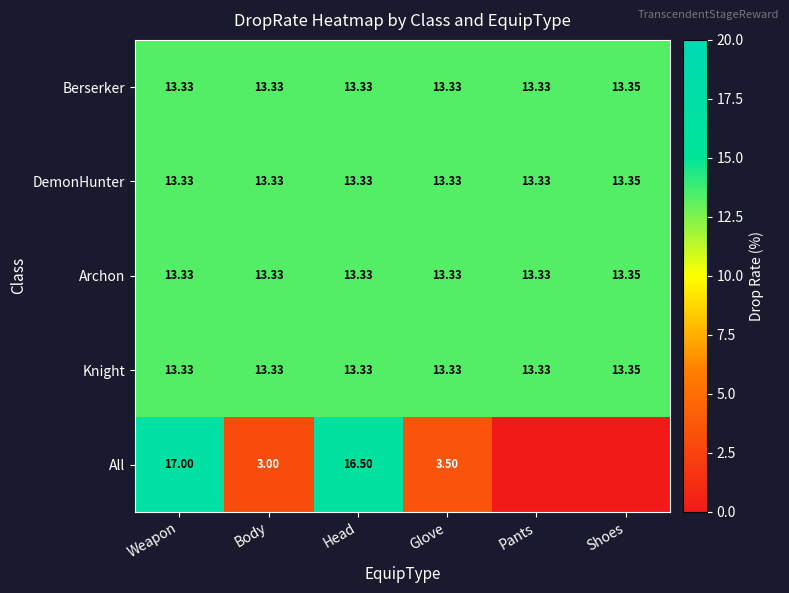

Which series changed the most between Body and Glove?

All